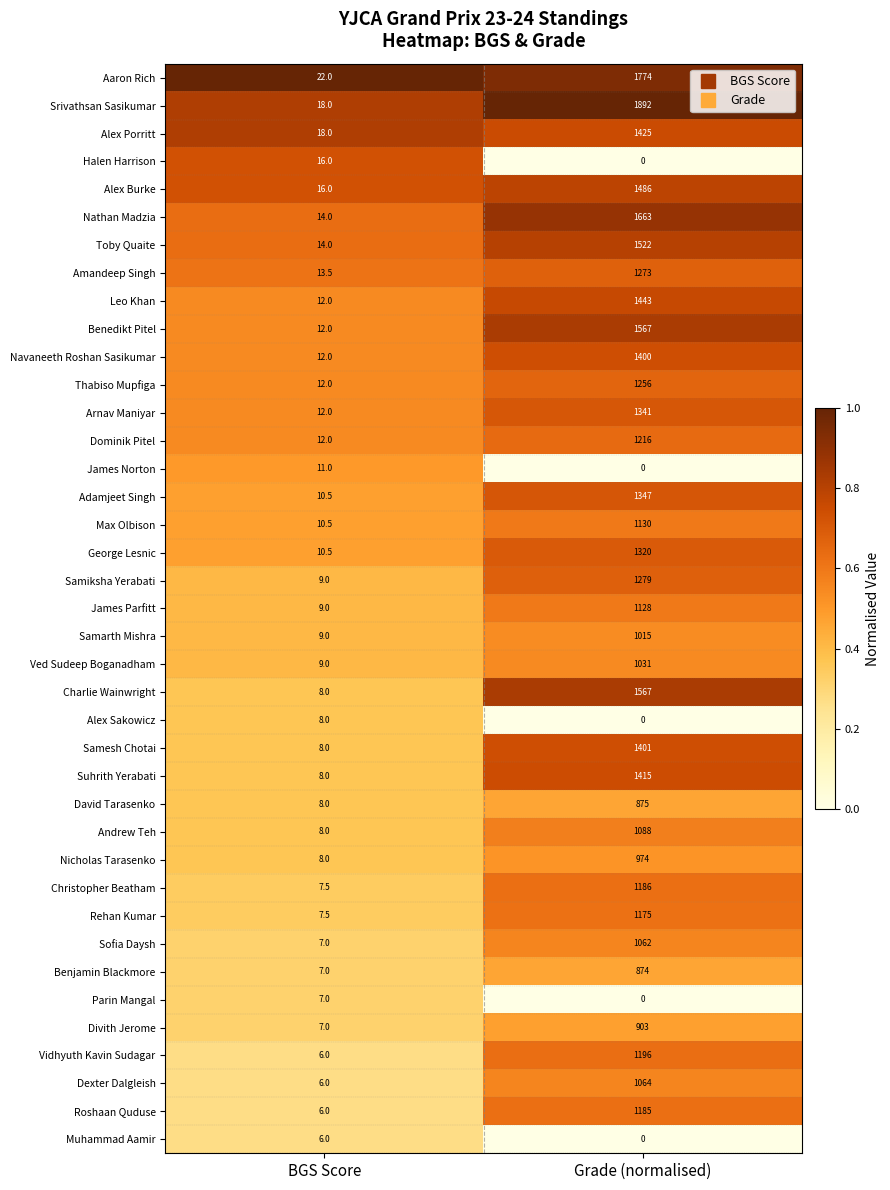

Rank the categories by Vidhyuth Kavin Sudagar value from lowest to highest.

BGS Score, Grade (normalised)